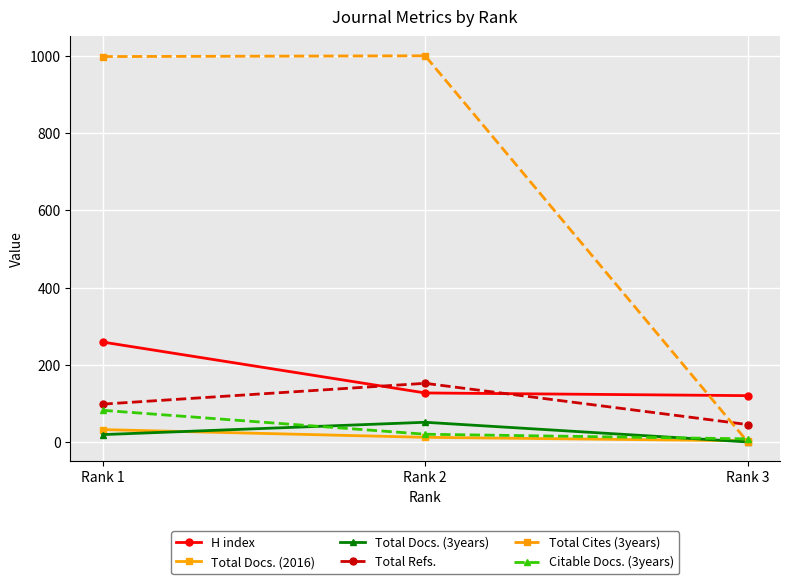

The value of Total Cites (3years) at Rank 2 is 469. True or false?

False